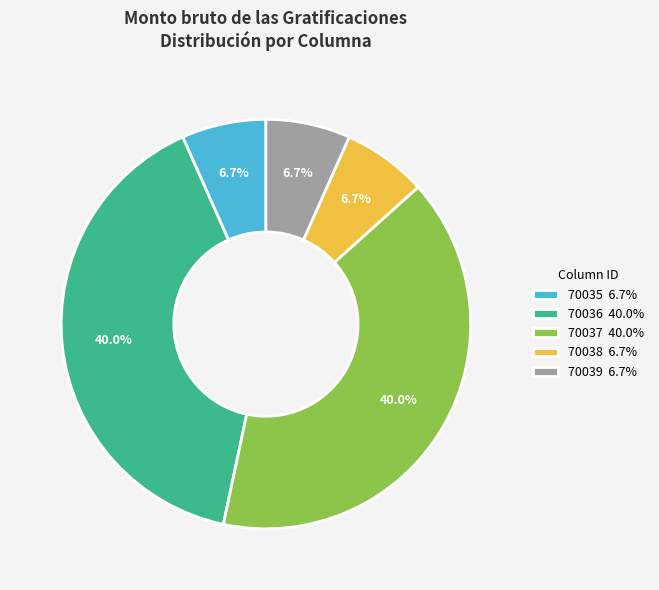

Combined, do 70037 40.0% and 70035 6.7% account for over 50%?

No